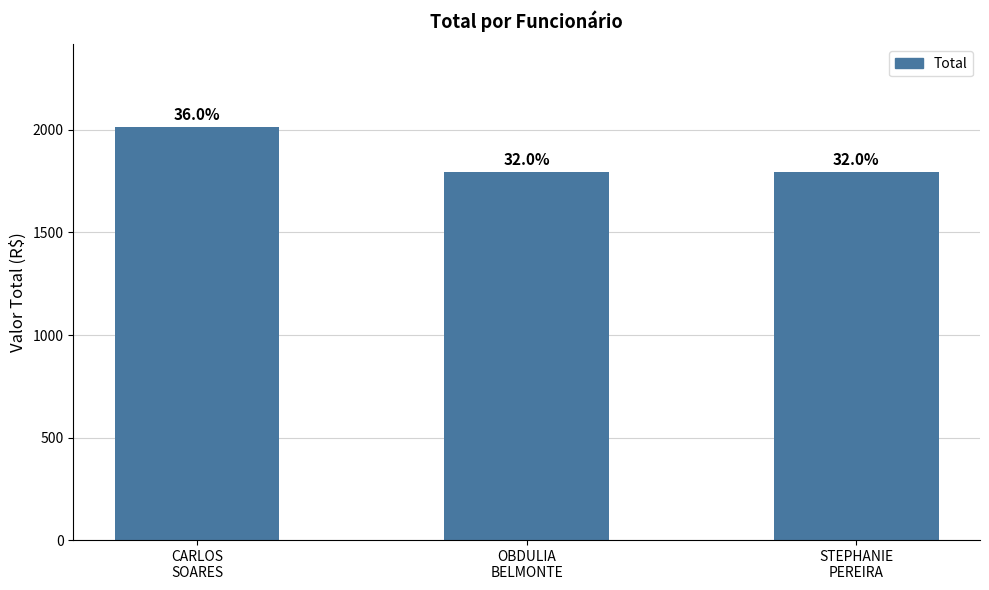

The chart shows a value of 1792.9 at OBDULIA
BELMONTE. True or false?

True